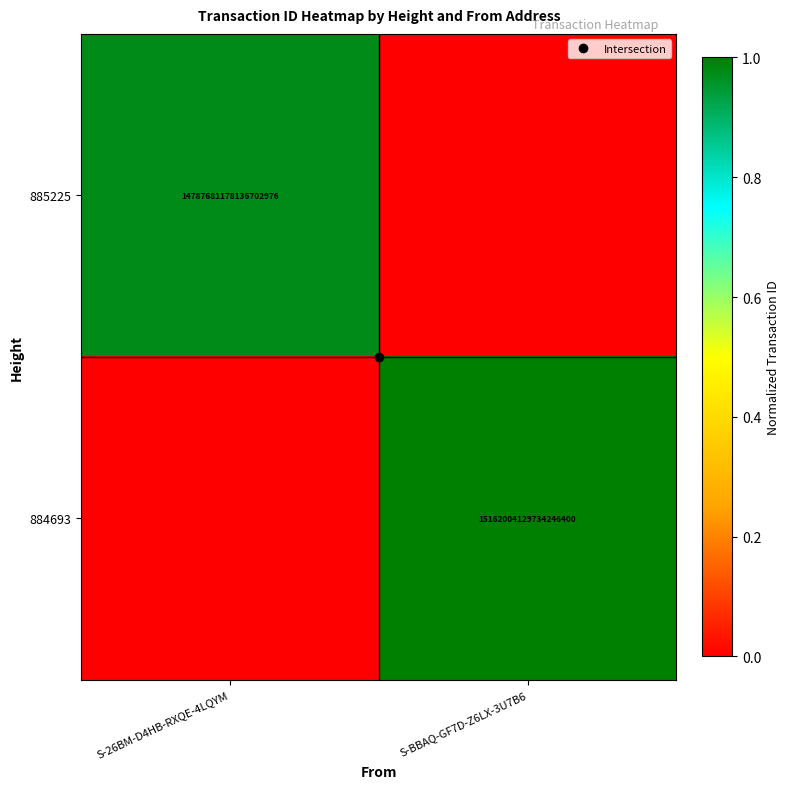

At which label is 884693 closest to 0?

S-26BM-D4HB-RXQE-4LQYM